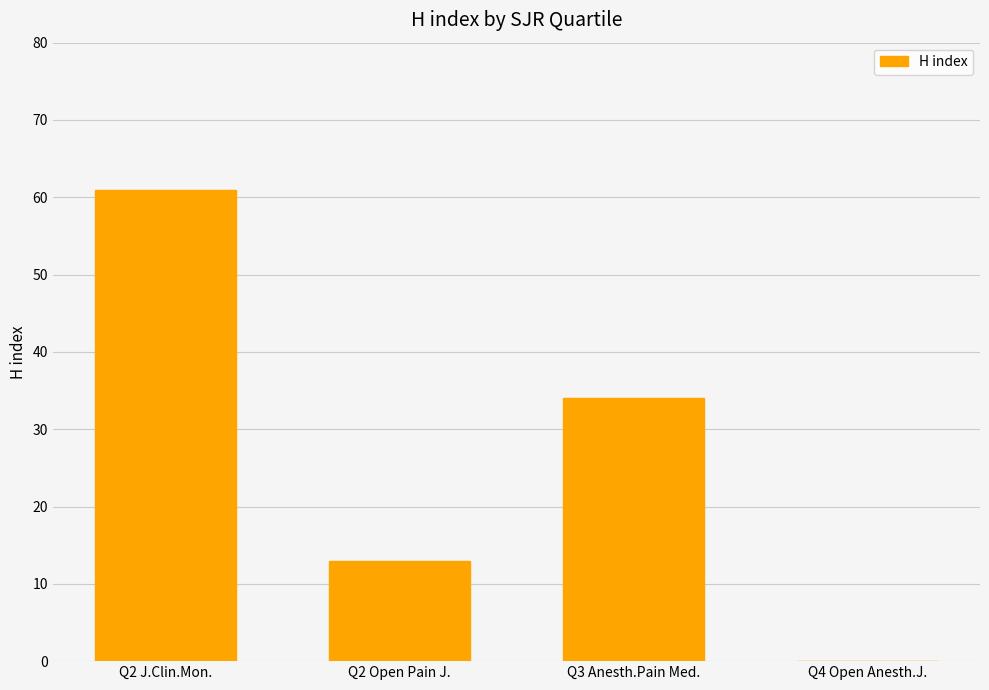

Count the values in the range 13 to 61.

3